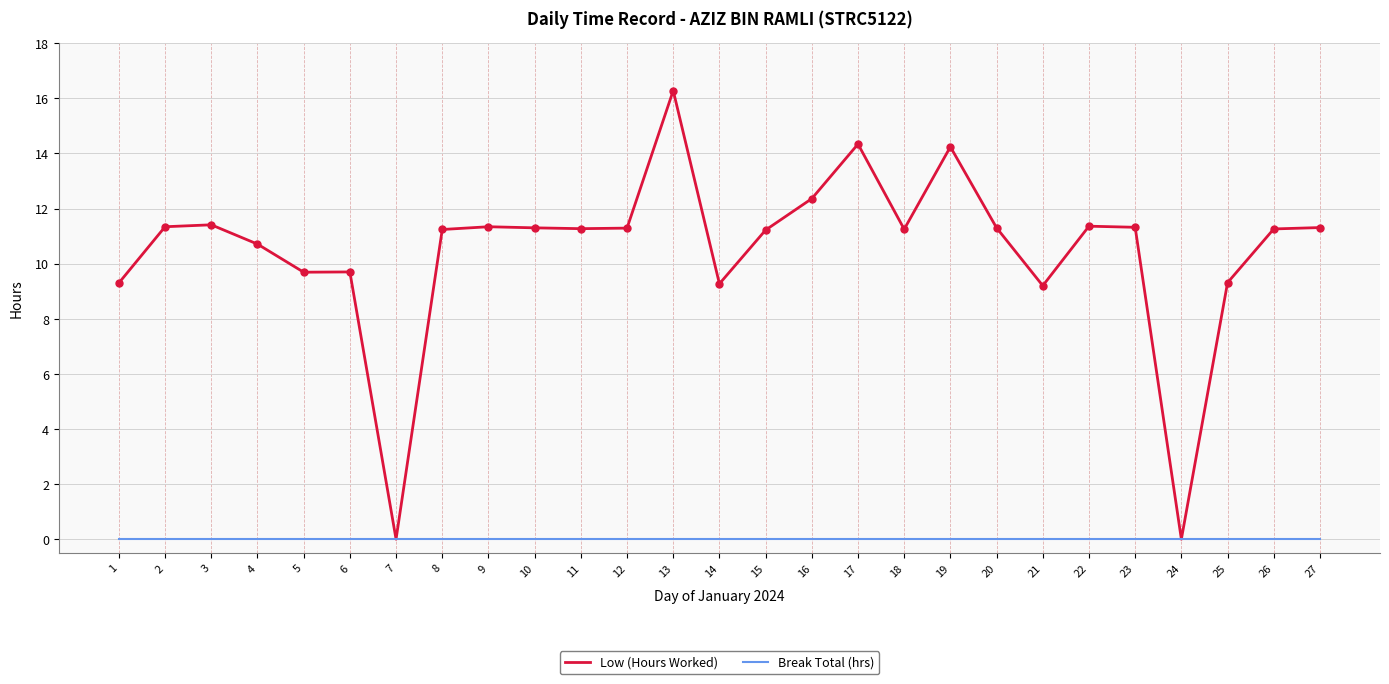

At which label does Low (Hours Worked) first exceed 11?

2